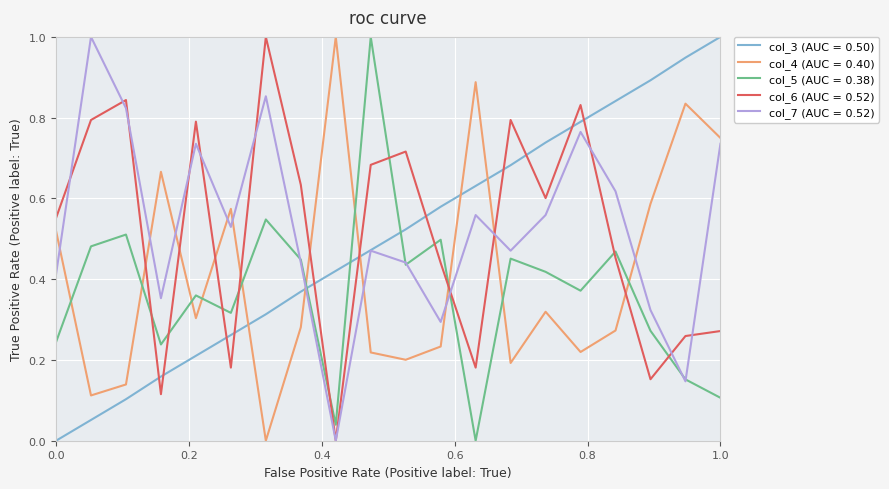

After their last crossing, which series has the higher values: col_4 (AUC = 0.40) or col_3 (AUC = 0.50)?

col_3 (AUC = 0.50)